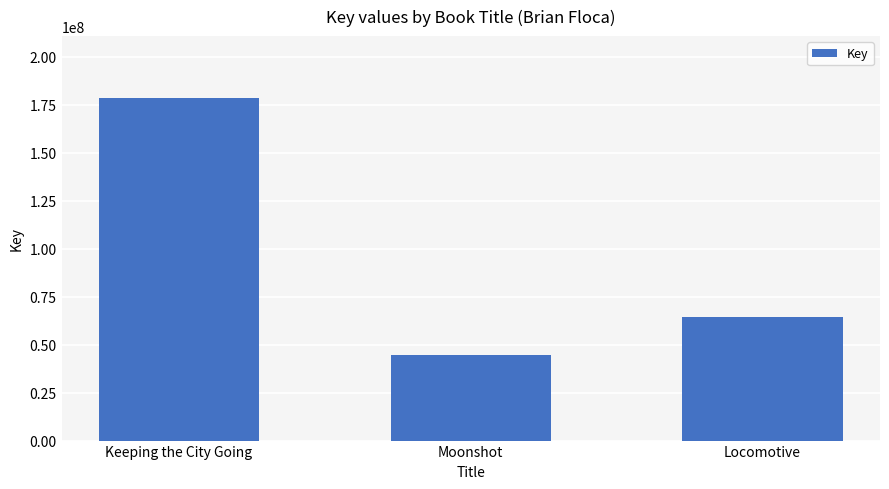

At which category does the chart reach its peak across all series?

Keeping the City Going